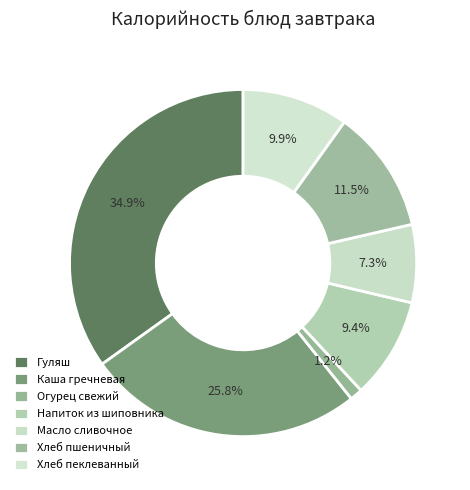

To the nearest percent, what is the combined percentage of Каша гречневая and Напиток из шиповника?

35%